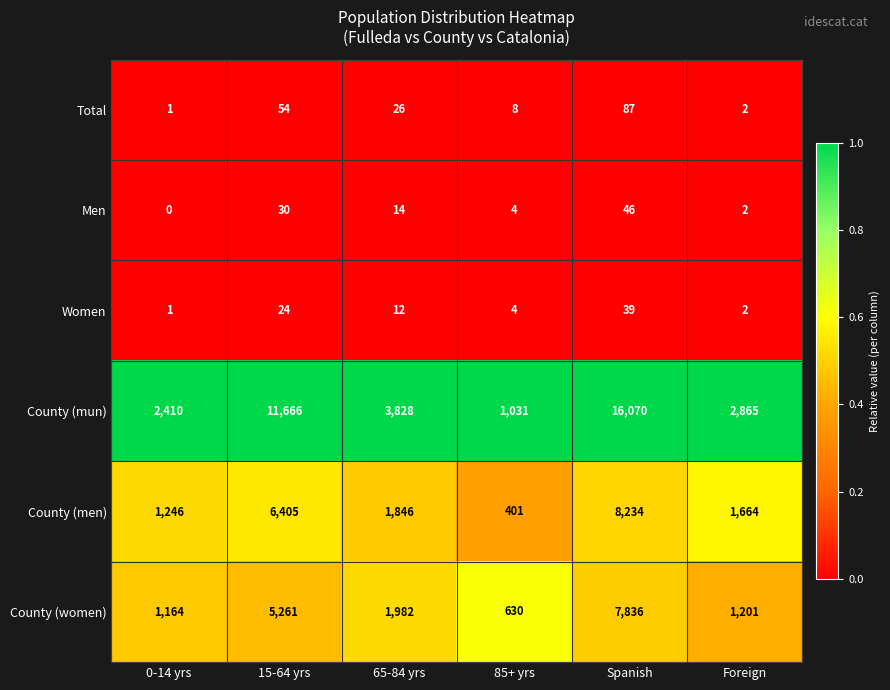

Rank the series at 65-84 yrs from lowest to highest value.

Women, Men, Total, County (men), County (women), County (mun)